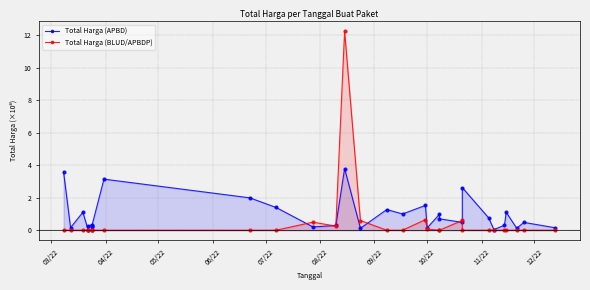

True or false: Total Harga (BLUD/APBDP) has a value of 0.0 at 06/22.

True